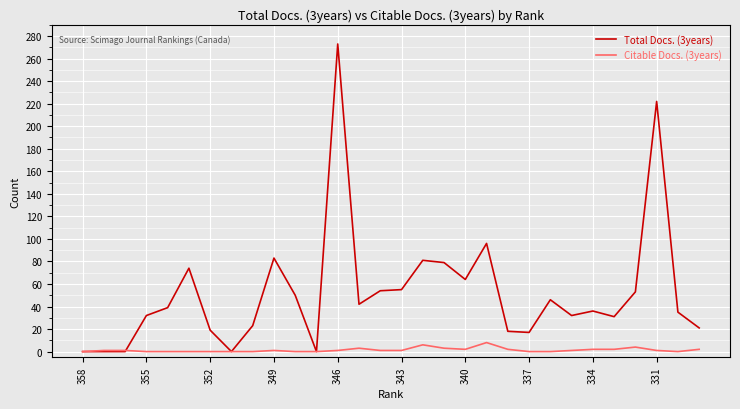

Does the chart have visible grid lines?

Yes